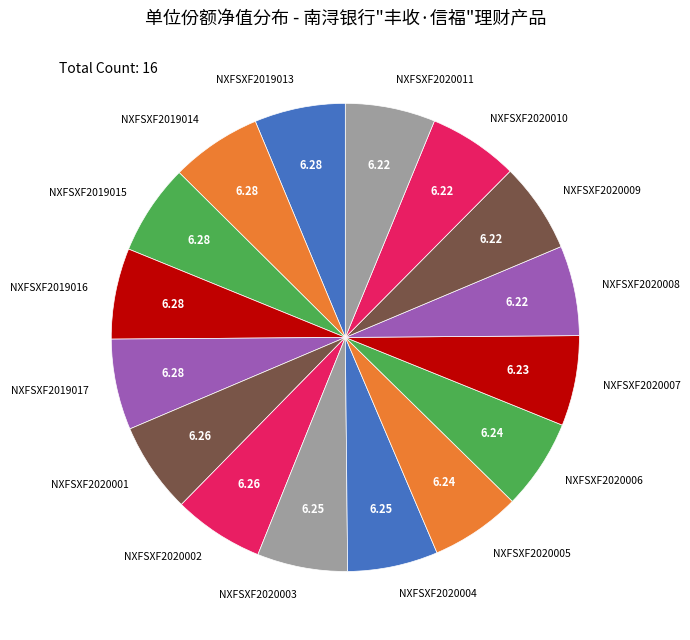

Combined, do NXFSXF2020003 and NXFSXF2020005 account for over 50%?

No